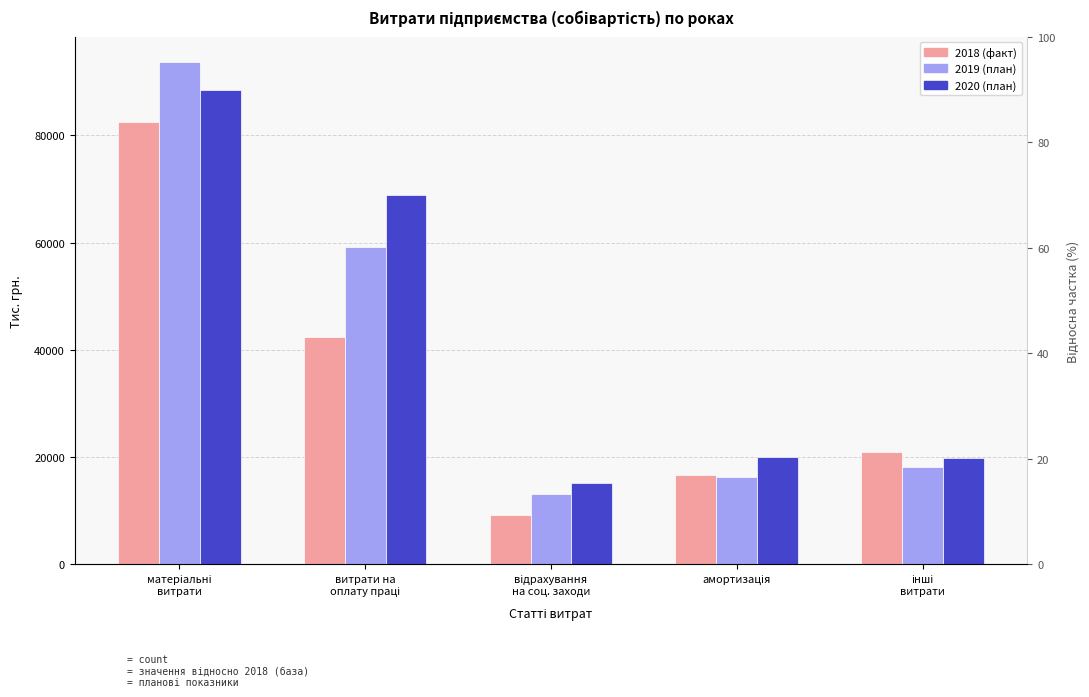

Reading left to right, extract all data points from this chart.

2018 (факт): матеріальні
витрати=82546.0	витрати на
оплату праці=42375.0	відрахування
на соц. заходи=9201.0	амортизація=16580.0	інші
витрати=20866.0
2019 (план): матеріальні
витрати=93700.0	витрати на
оплату праці=59157.0	відрахування
на соц. заходи=13015.0	амортизація=16300.0	інші
витрати=18213.0
2020 (план): матеріальні
витрати=88480.0	витрати на
оплату праці=68870.0	відрахування
на соц. заходи=15151.4	амортизація=20000.0	інші
витрати=19806.0